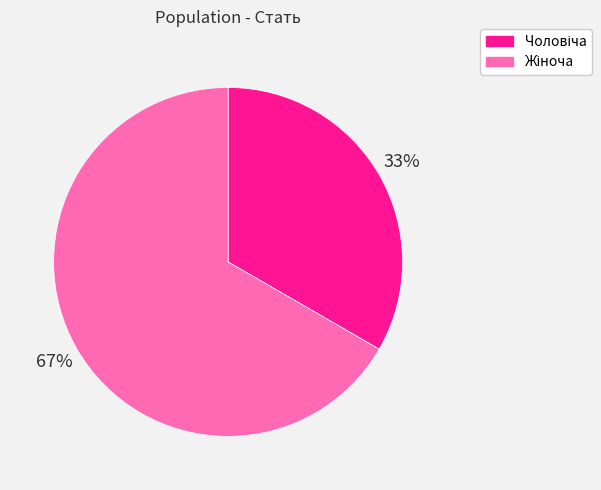

To the nearest percent, what is the average slice percentage?

50%